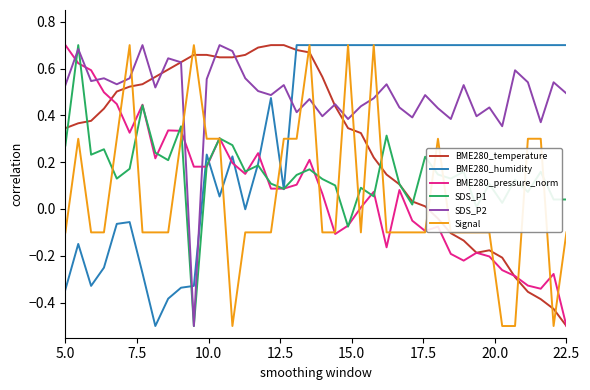

What is the minimum value for Signal?

-0.5